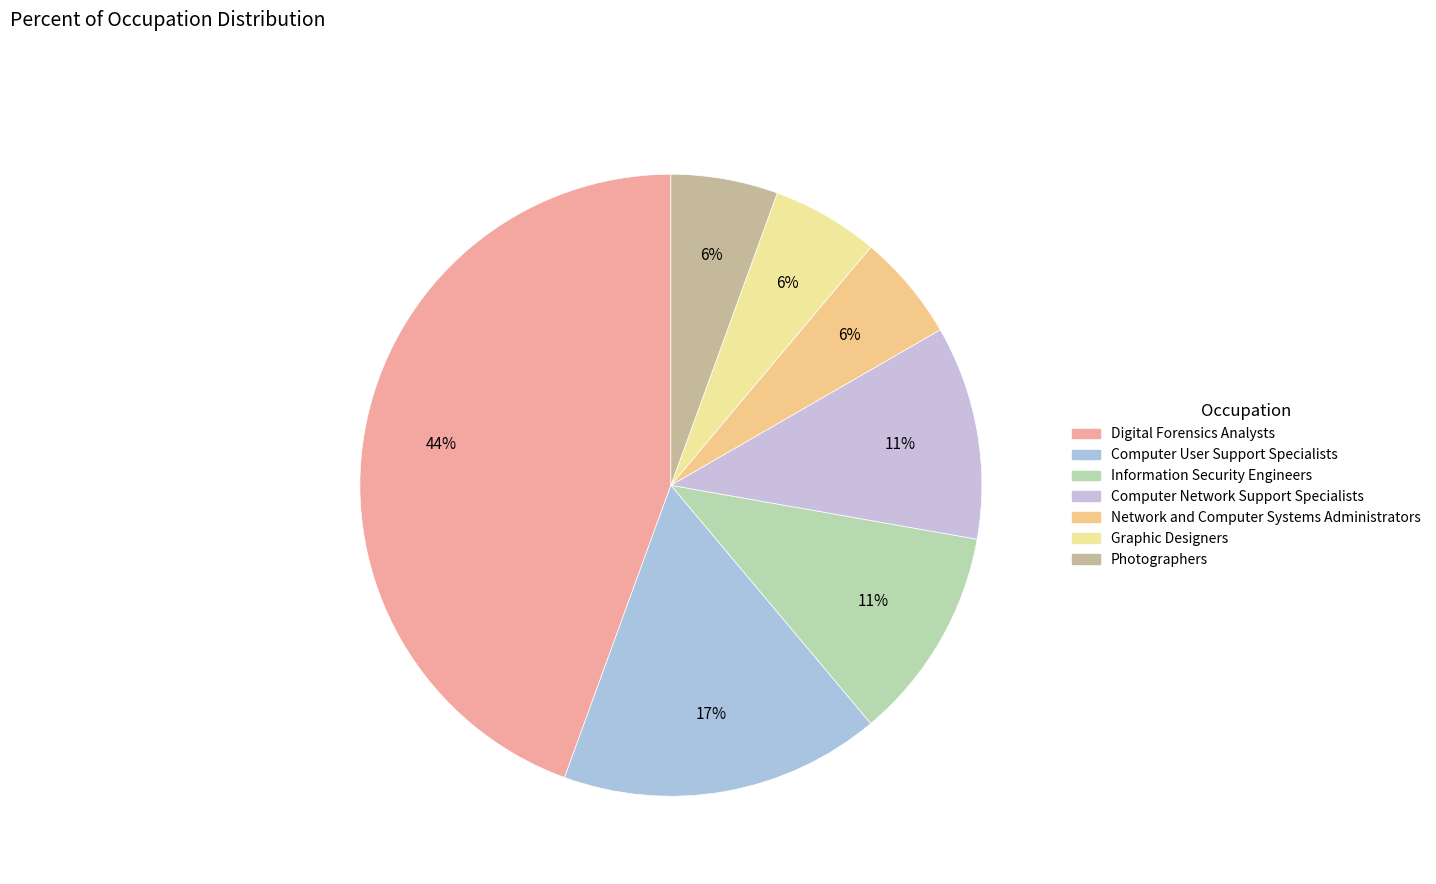

To the nearest percent, what is the average slice percentage?

14%